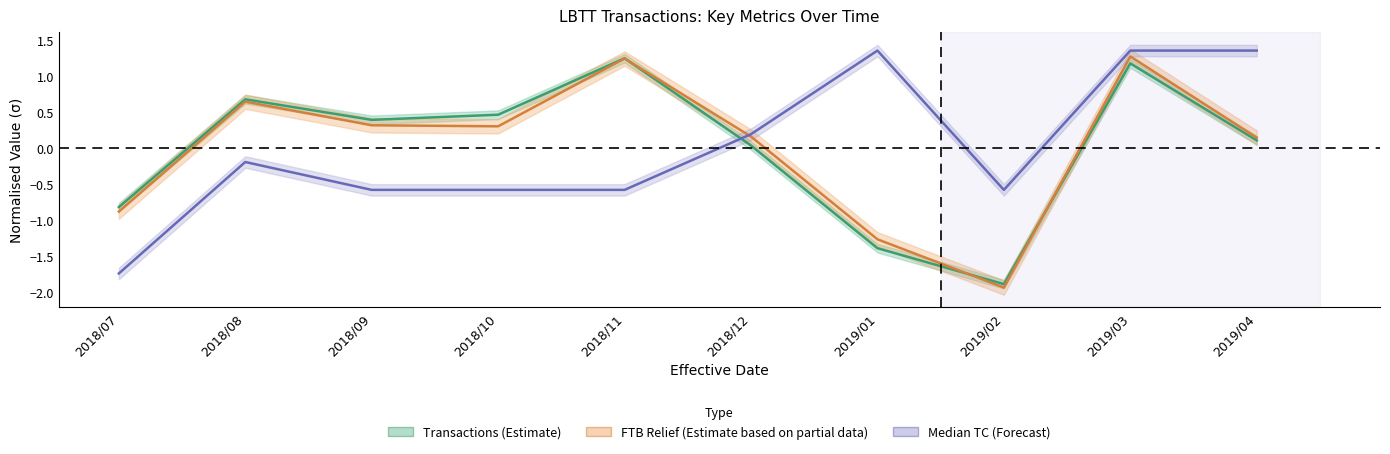

True or false: Transactions has more than 1 points higher than both neighbors.

True